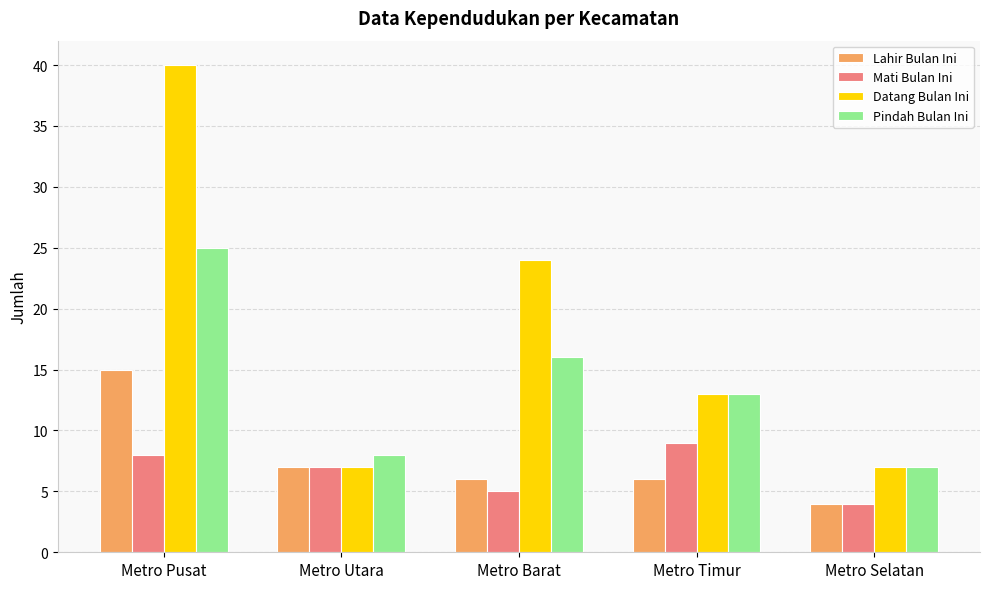

What is the sum of all Pindah Bulan Ini values?

69